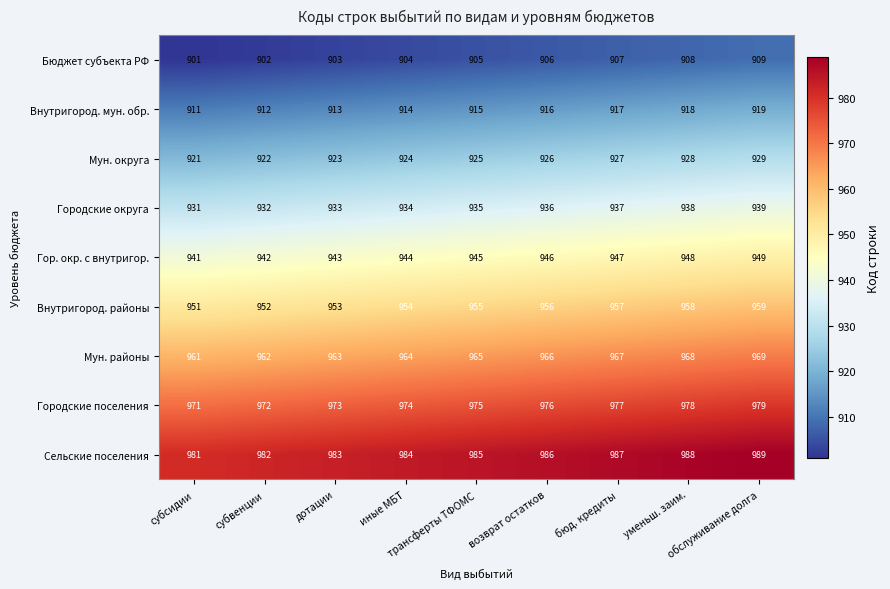

What is the spread (max minus min) of values at обслуживание долга?

80